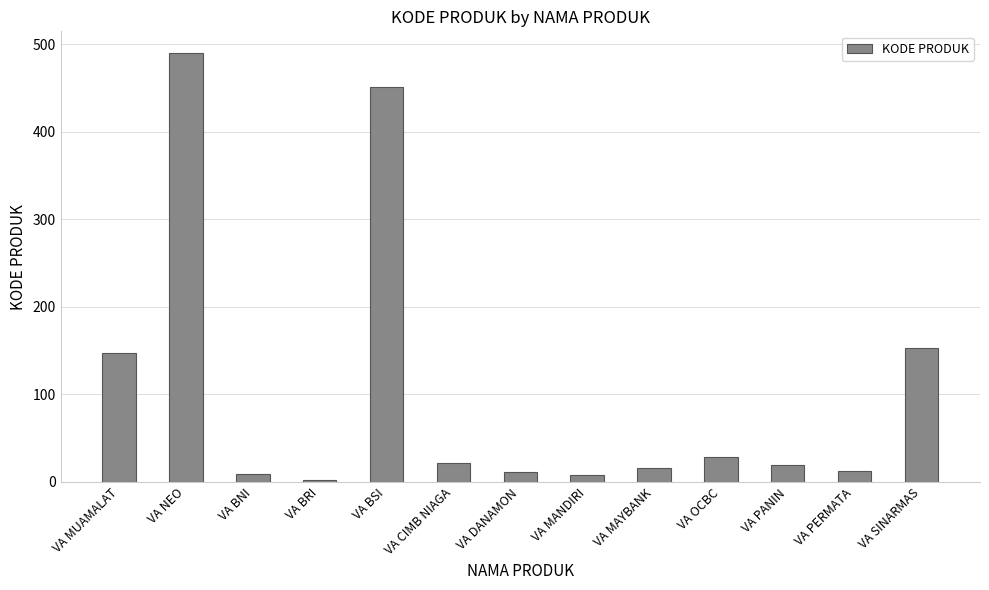

What is the difference between the second highest and minimum values?

449